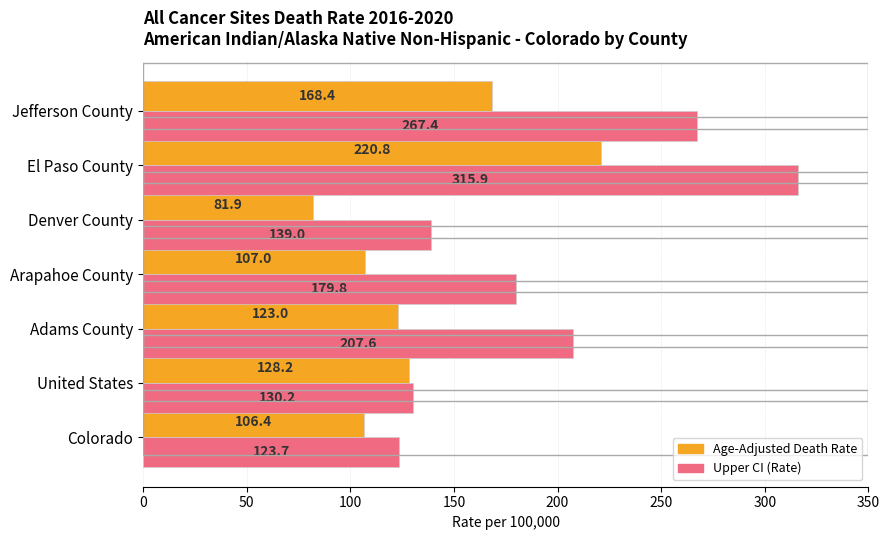

What is the sum of all Upper CI (Rate) values?

1363.6